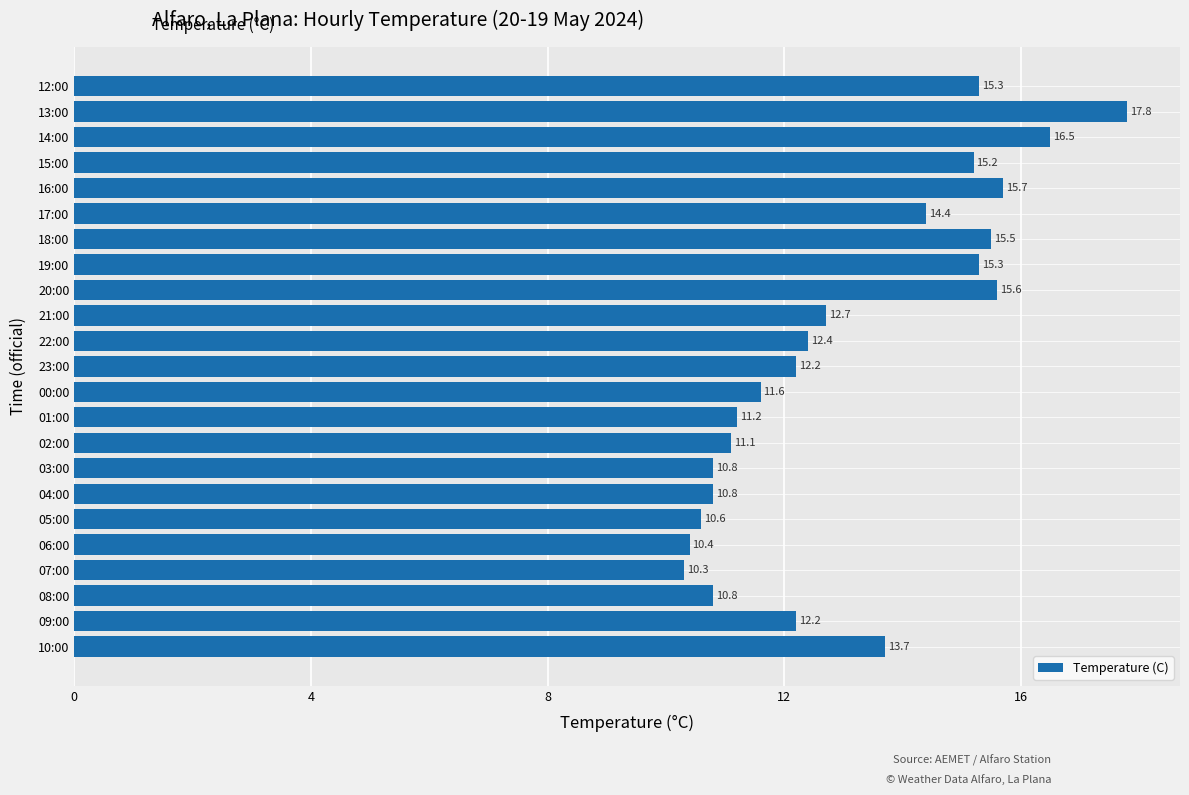

What is the difference between the maximum and second lowest values?

7.4